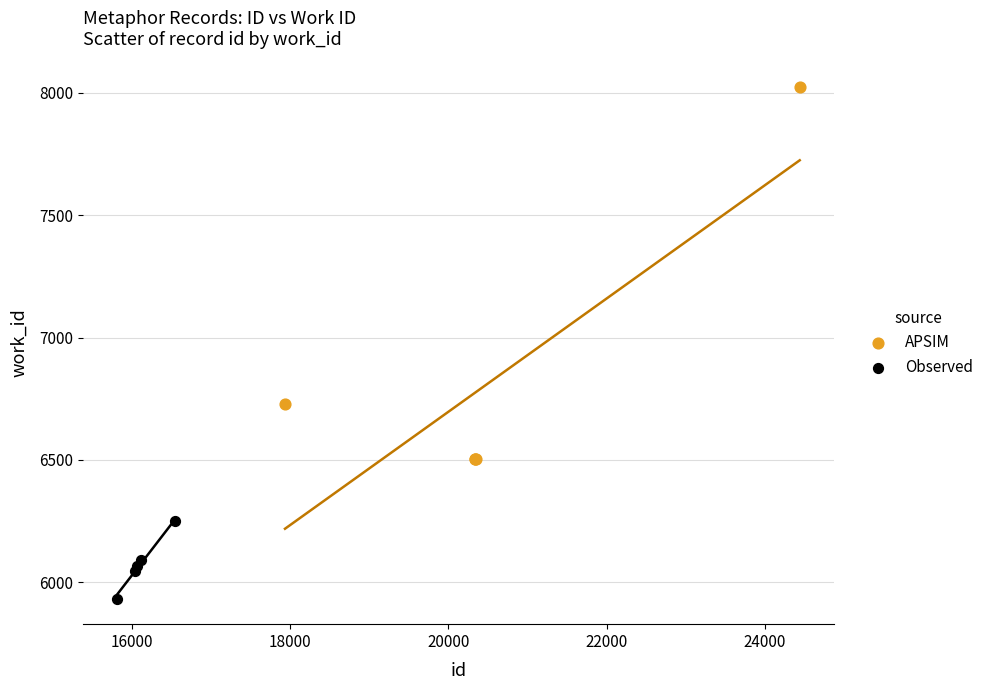

What are all the series names shown in the legend?

APSIM, Observed